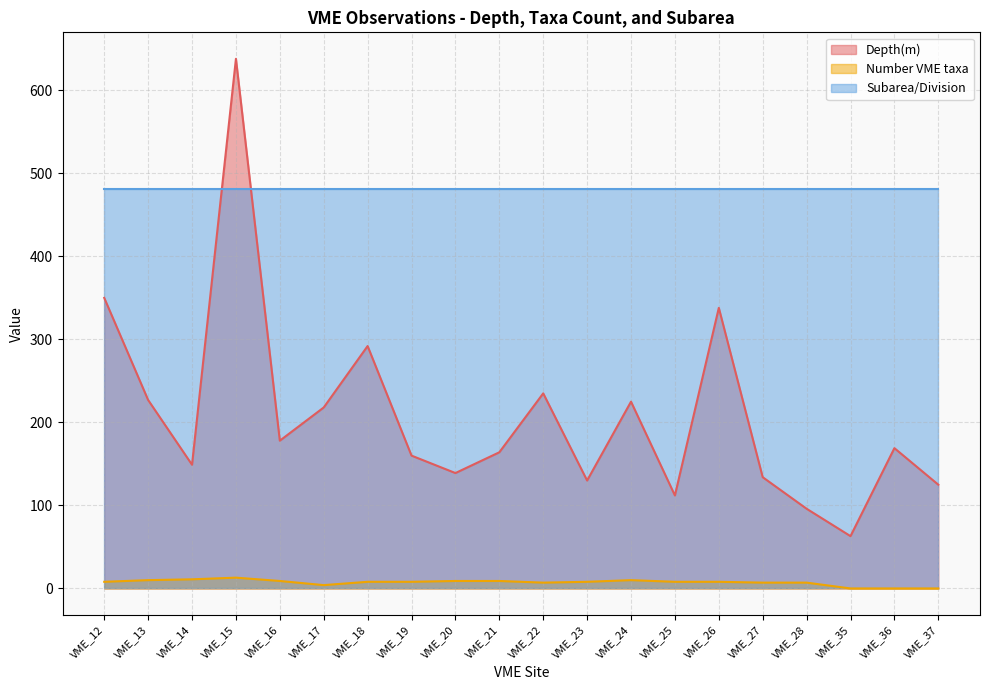

The value of Depth(m) at VME_18 is 101. True or false?

False